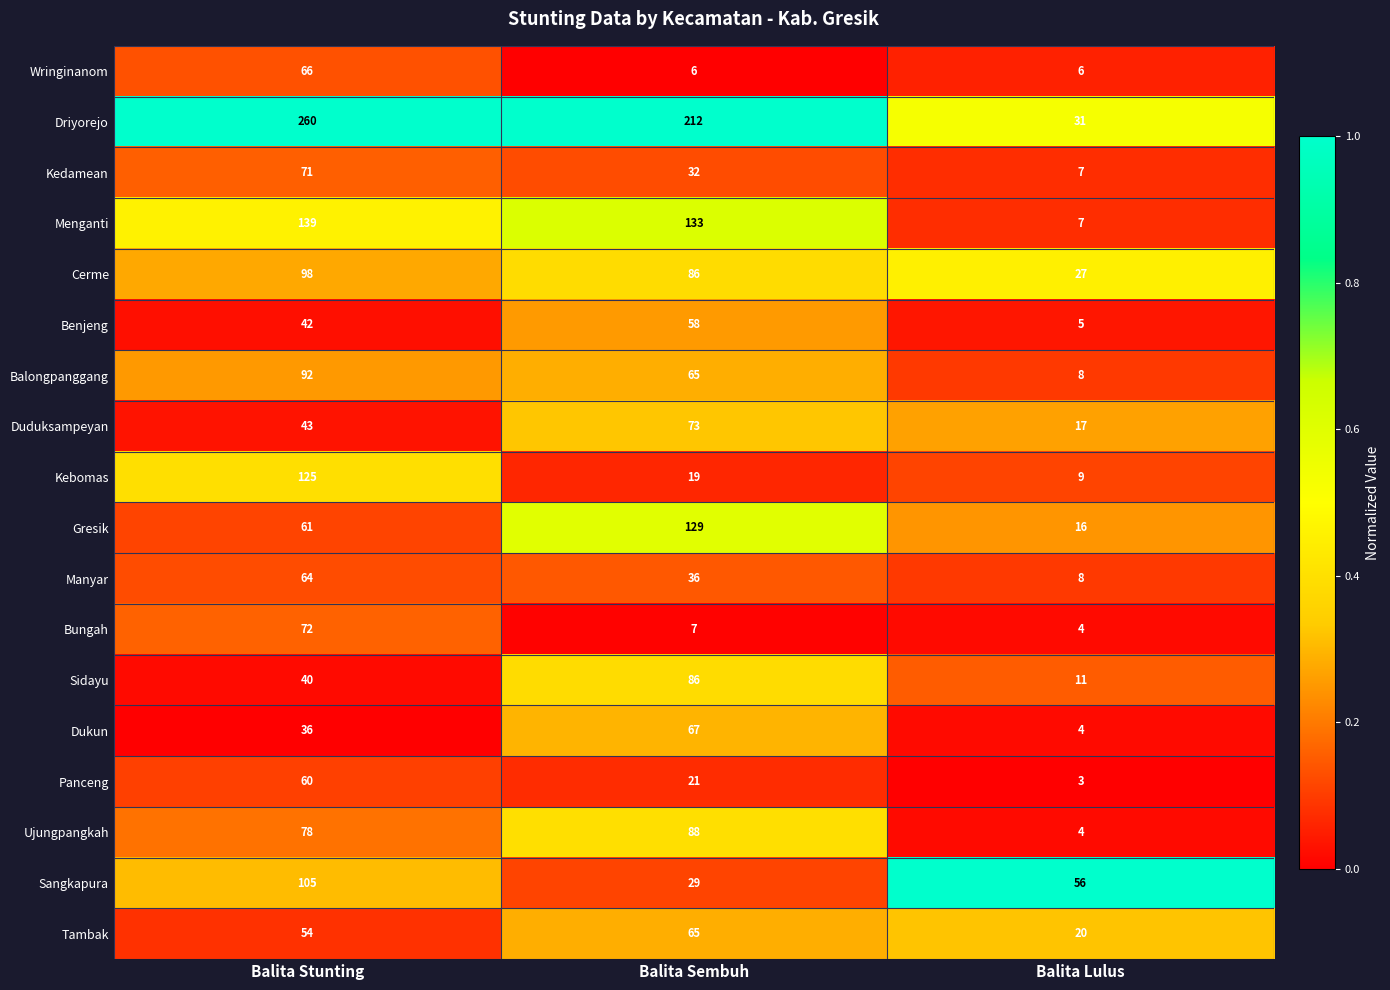

Which series changed the most between Balita Sembuh and Balita Lulus?

Driyorejo